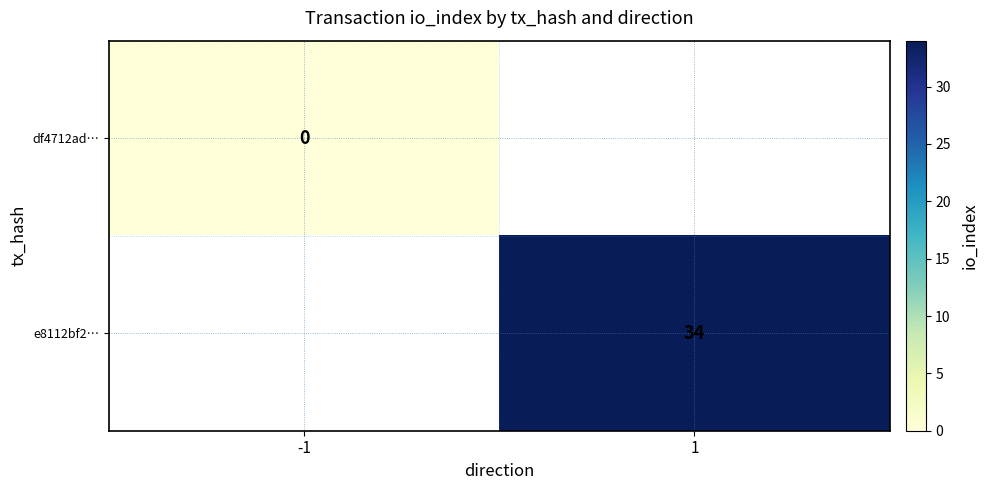

Is the value of df4712ad… at -1 greater than the value of e8112bf2… at 1?

No